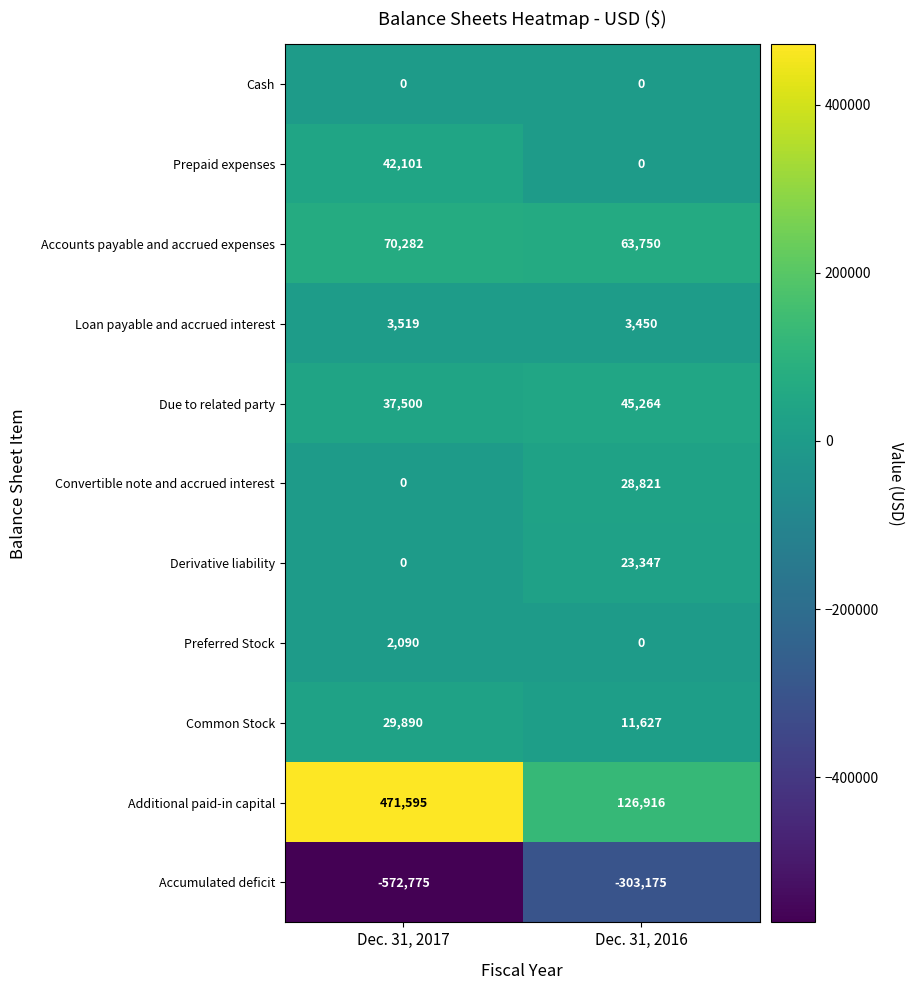

Reading left to right, what are all the values shown in this chart?

Cash: 0	0
Prepaid expenses: 42101	0
Accounts payable and accrued expenses: 70282	63750
Loan payable and accrued interest: 3519	3450
Due to related party: 37500	45264
Convertible note and accrued interest: 0	28821
Derivative liability: 0	23347
Preferred Stock: 2090	0
Common Stock: 29890	11627
Additional paid-in capital: 471595	126916
Accumulated deficit: -572775	-303175